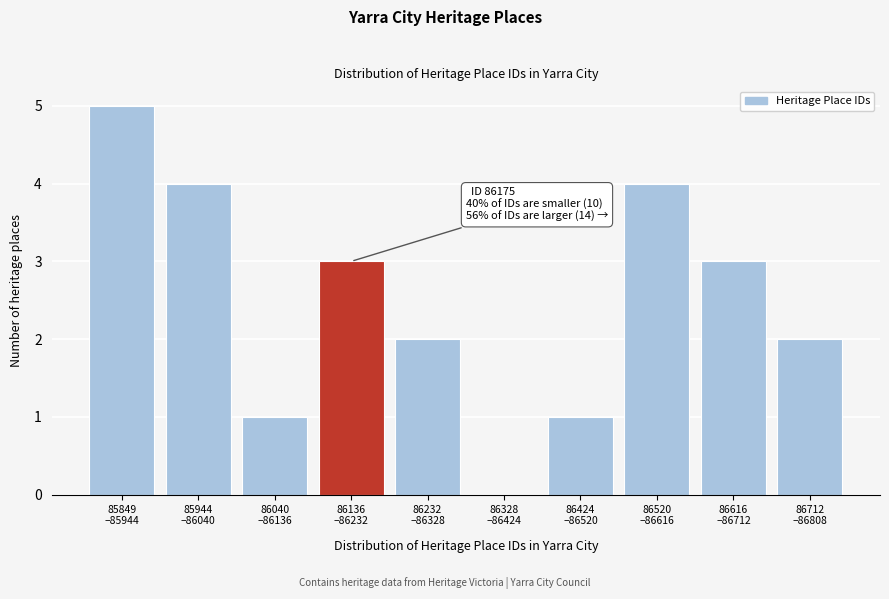

What is the maximum value shown in the chart?

5